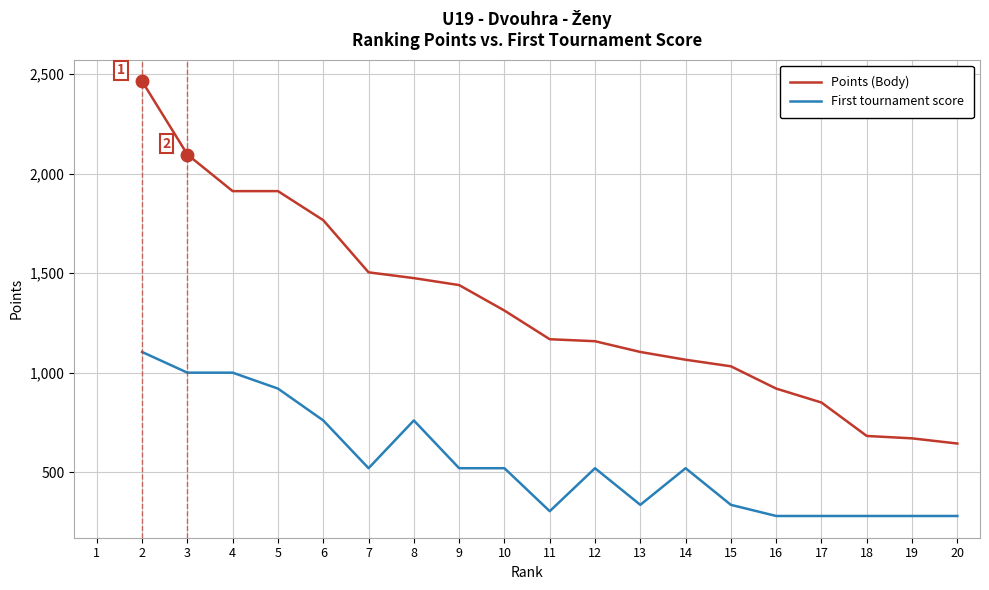

Which series changed the most between 16 and 18?

Points (Body)